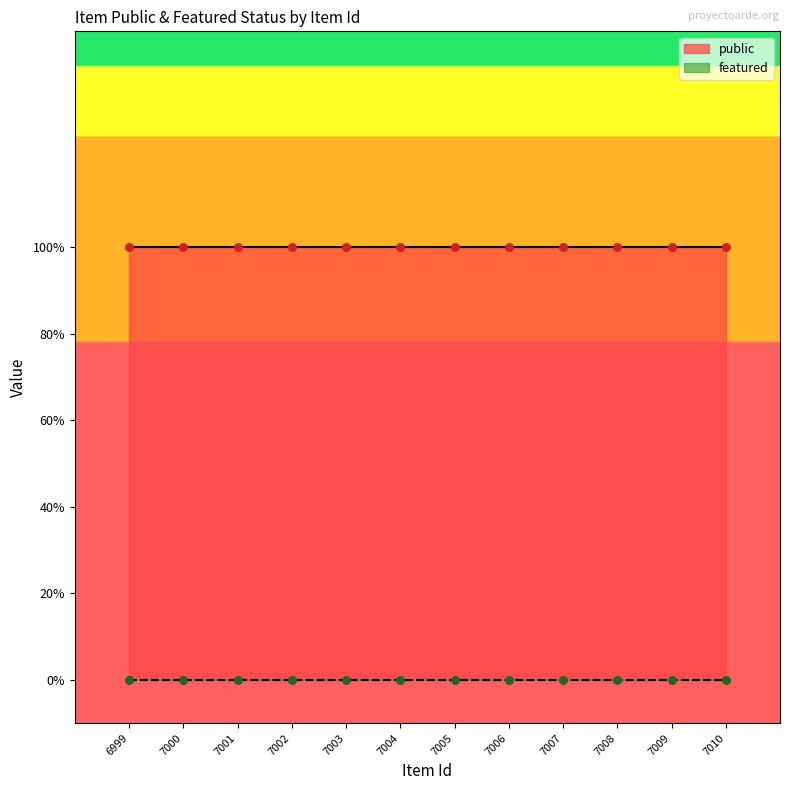

At which category is the sum across all series the highest?

6999